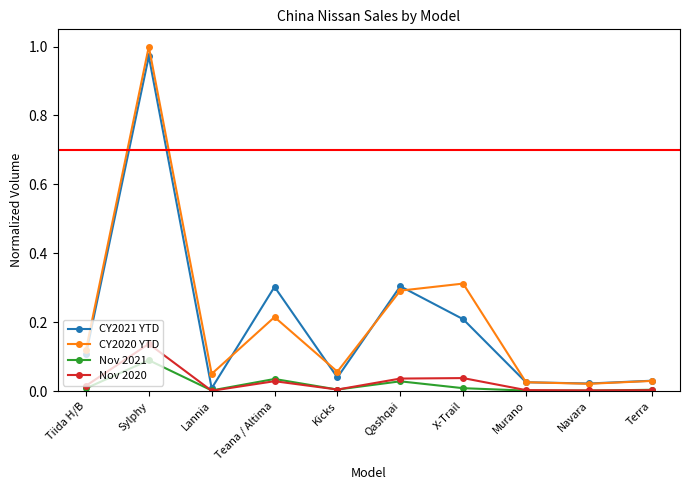

What is the label of the 9th point from the right?

Sylphy